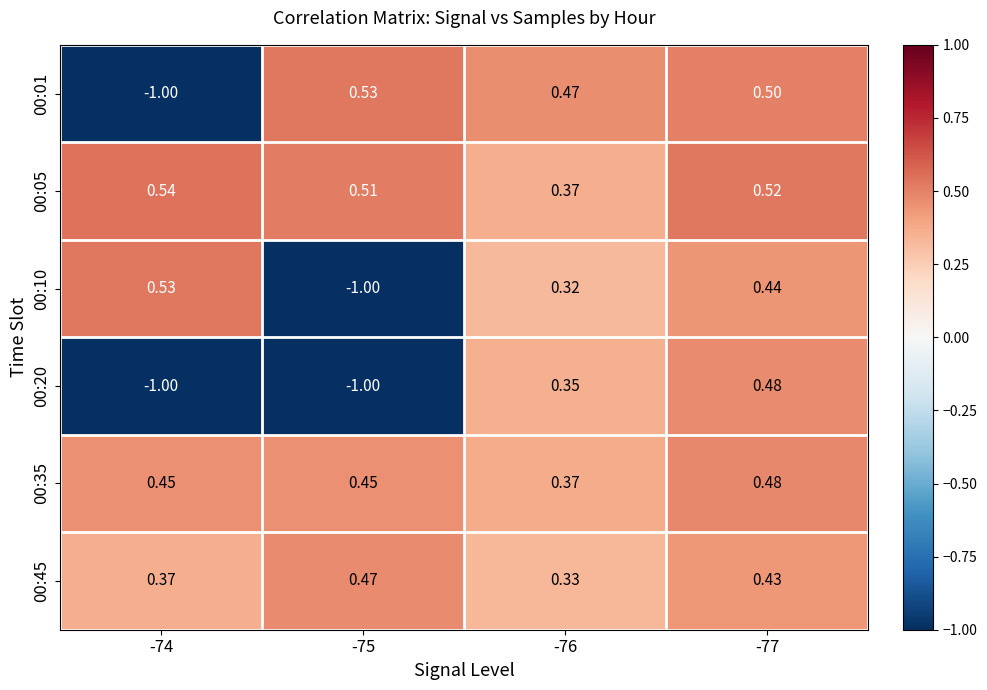

Is the value of 00:35 at -75 greater than the value of 00:10 at -74?

No